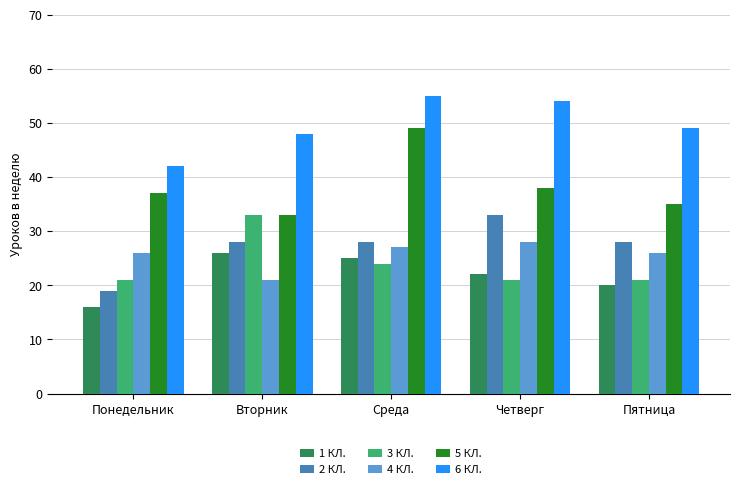

What is the label of the 4th bar from the left?

Четверг